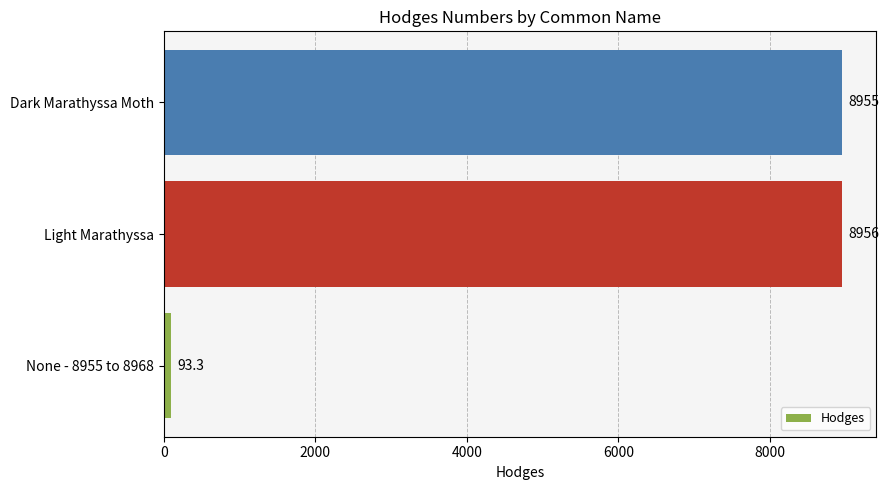

What is the minimum value shown in the chart?

93.3